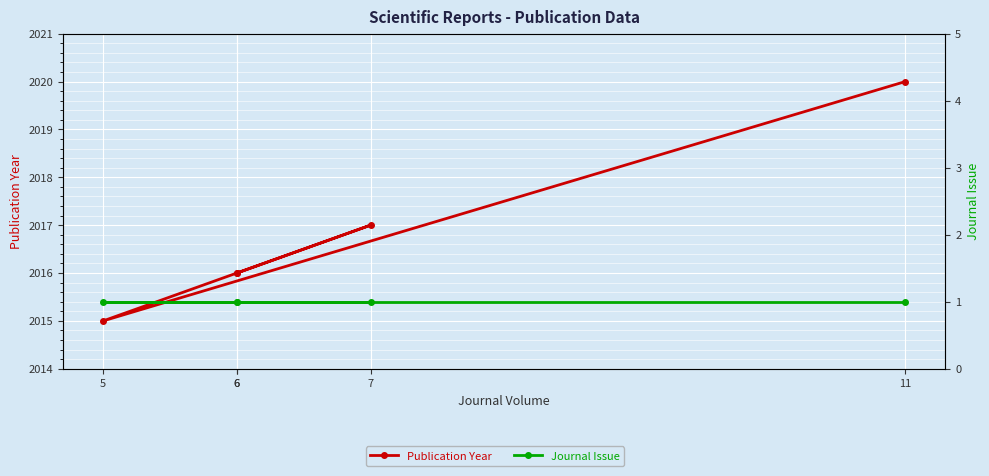

At which label is Publication Year closest to 2017?

7